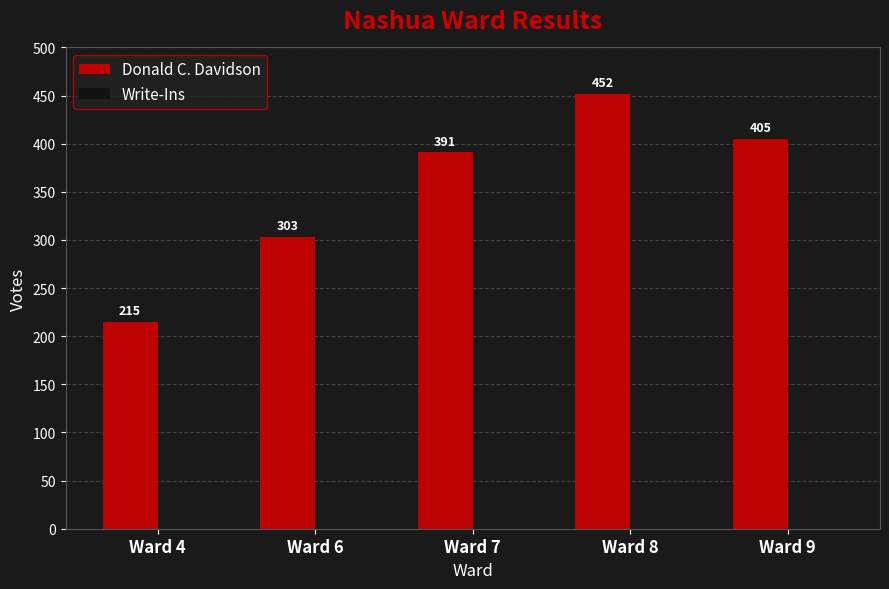

Rank the categories by value from lowest to highest.

Ward 4, Ward 6, Ward 7, Ward 9, Ward 8